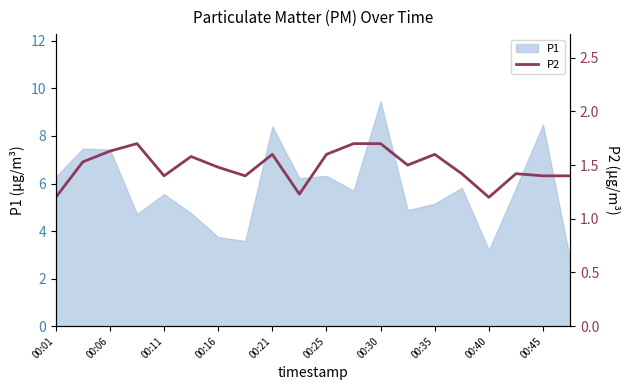

How many points are higher than both their immediate neighbors (excluding endpoints)?

5